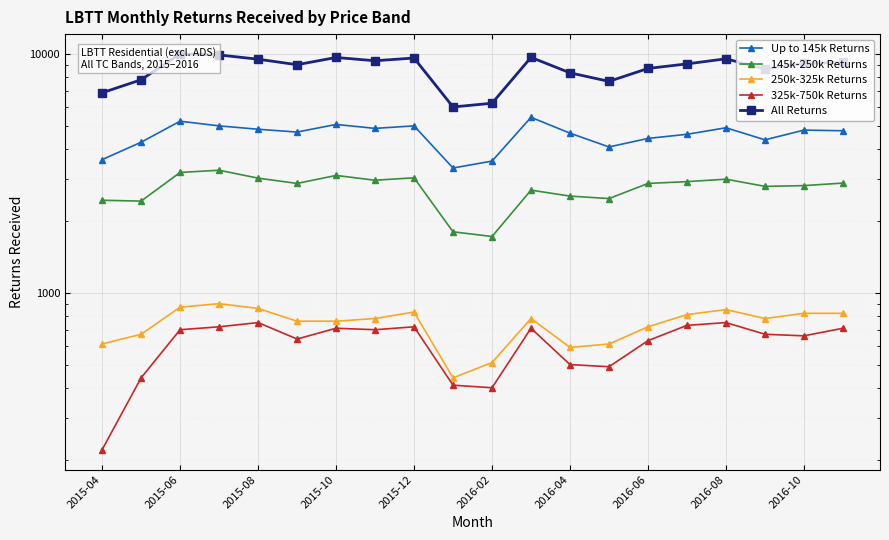

What is the average value of the 325k-750k Returns series?

613